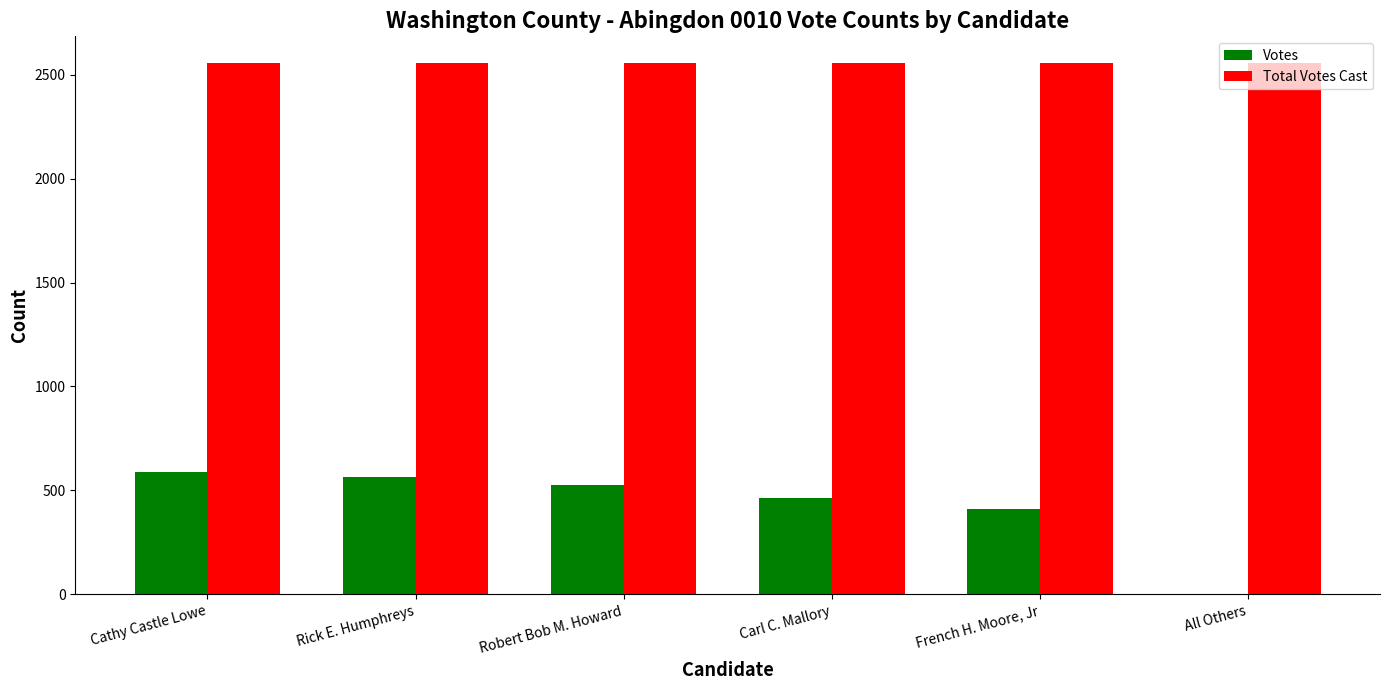

What is the sum of all Total Votes Cast values?

15342